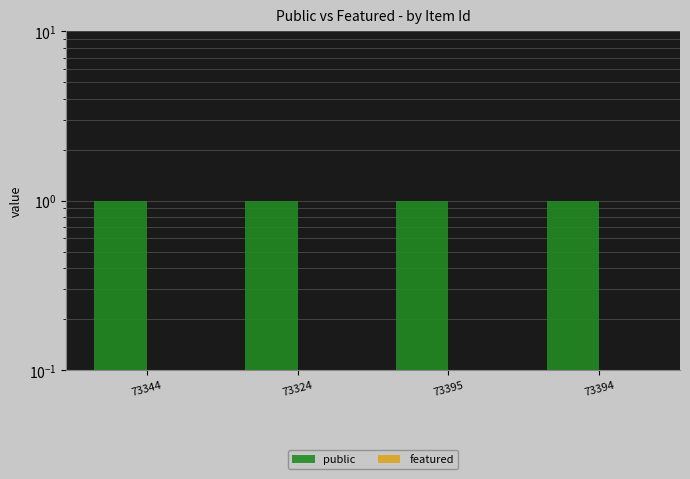

Does the chart contain any negative values?

No